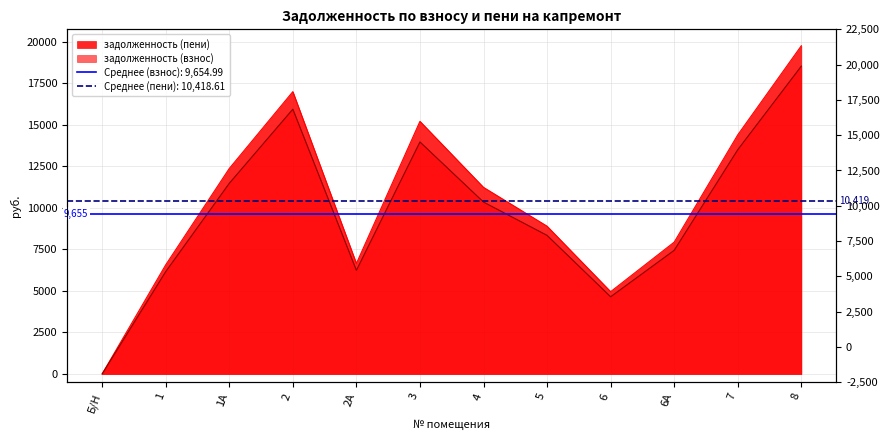

List the series in order of their overall mean, highest first.

задолженность (пени), задолженность (взнос)